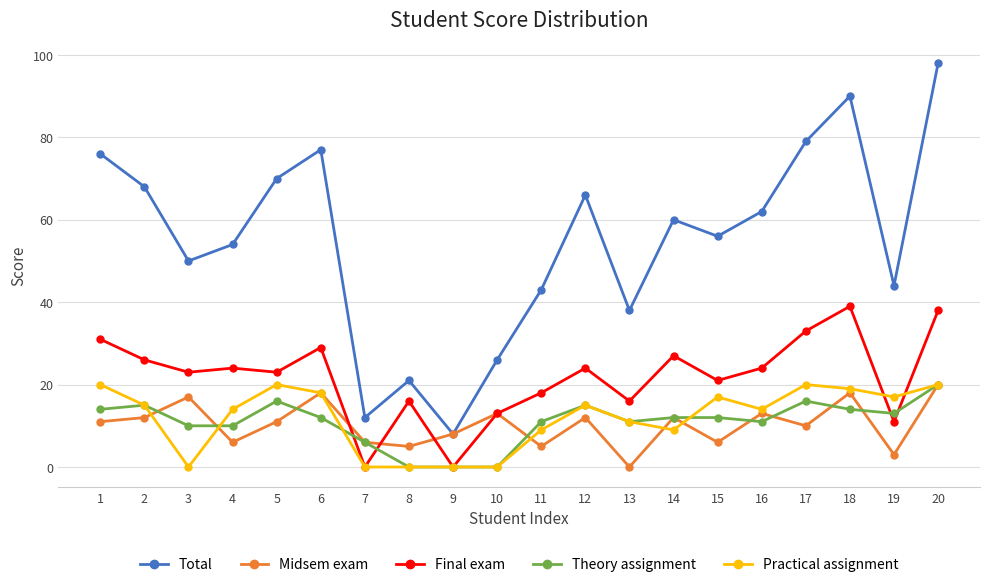

True or false: Total and Final exam intersect in this chart.

False